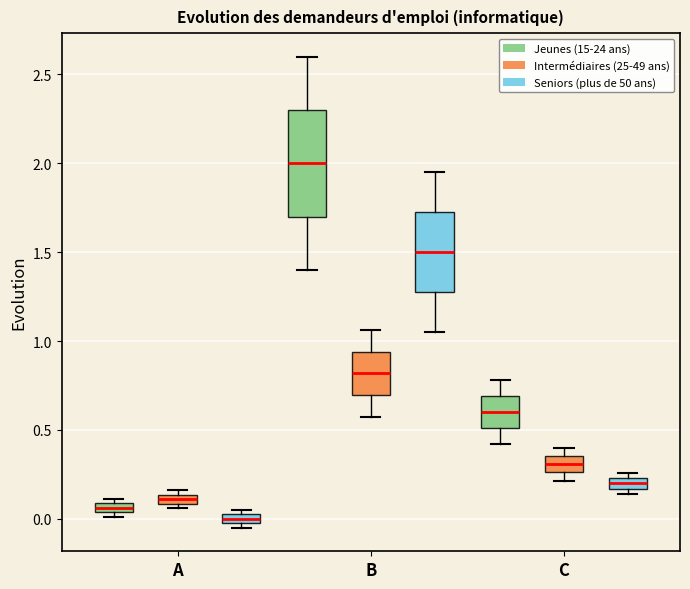

Where is the upper edge of the box for A (Jeunes (15-24 ans)) on the y-axis? The values are not printed on the chart, so give them approximately, as read against the axis.

0.10